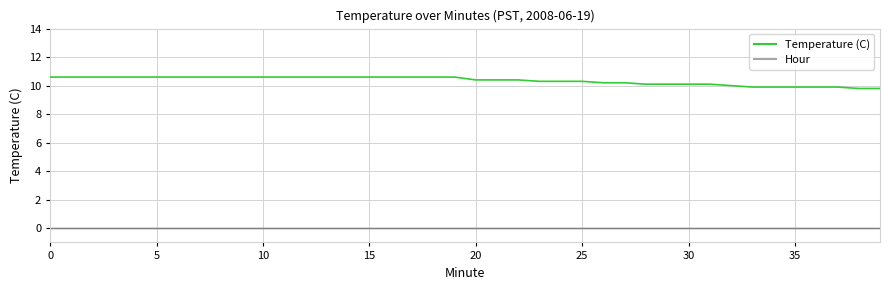

True or false: the data has more than 2 interior local peaks.

False